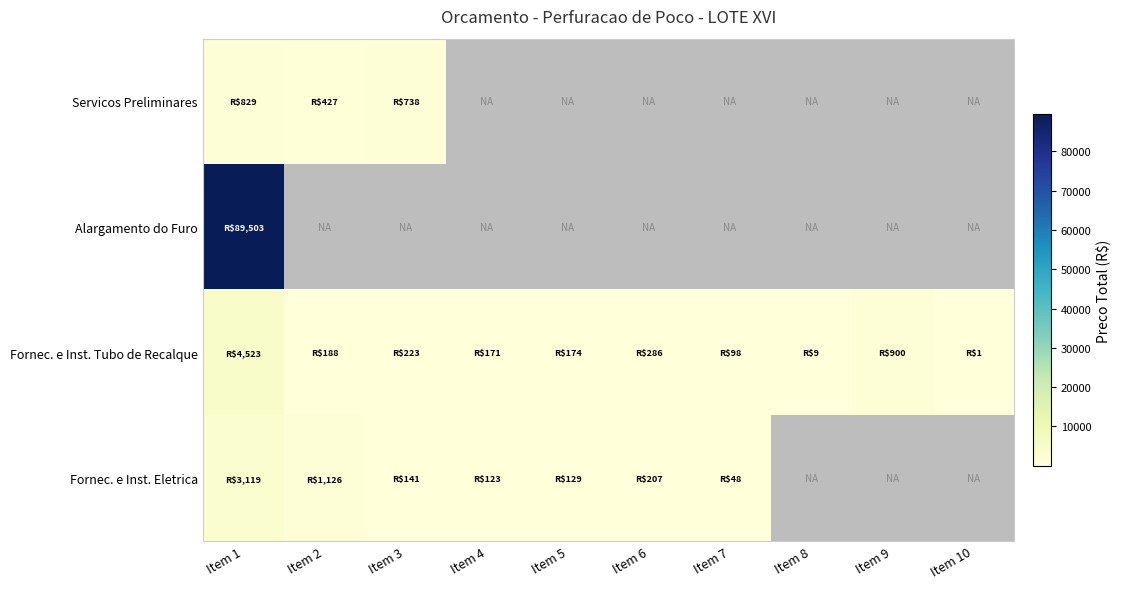

What is the minimum value shown in the chart?

1.2